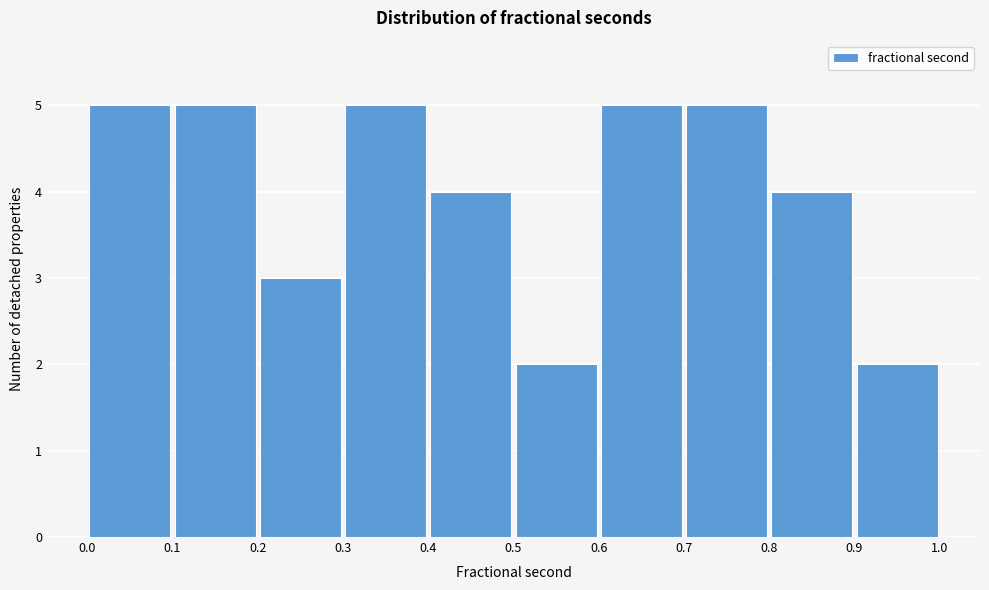

Reading left to right, transcribe this chart: for each bar, give the range it covers on the x-axis and its height. The values are not printed on the chart, so give them approximately, as read against the axis.

0.0 to 0.1: 5
0.1 to 0.2: 5
0.2 to 0.3: 3
0.3 to 0.4: 5
0.4 to 0.5: 4
0.5 to 0.6: 2
0.6 to 0.7: 5
0.7 to 0.8: 5
0.8 to 0.9: 4
0.9 to 1.0: 2